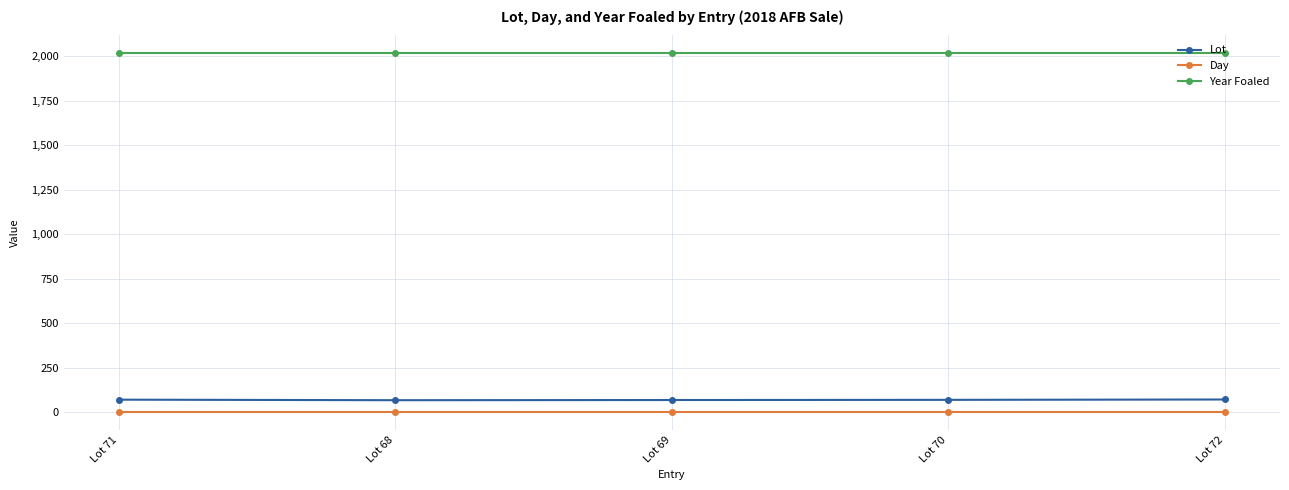

What is the sum of all Day values?

10